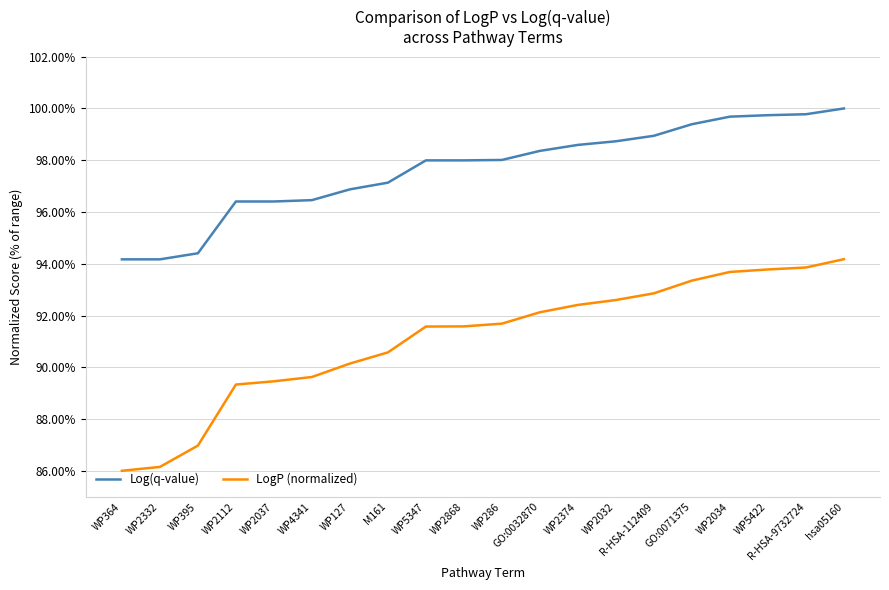

What is the difference between the LogP (normalized) values at WP2332 and WP2034?

7.5